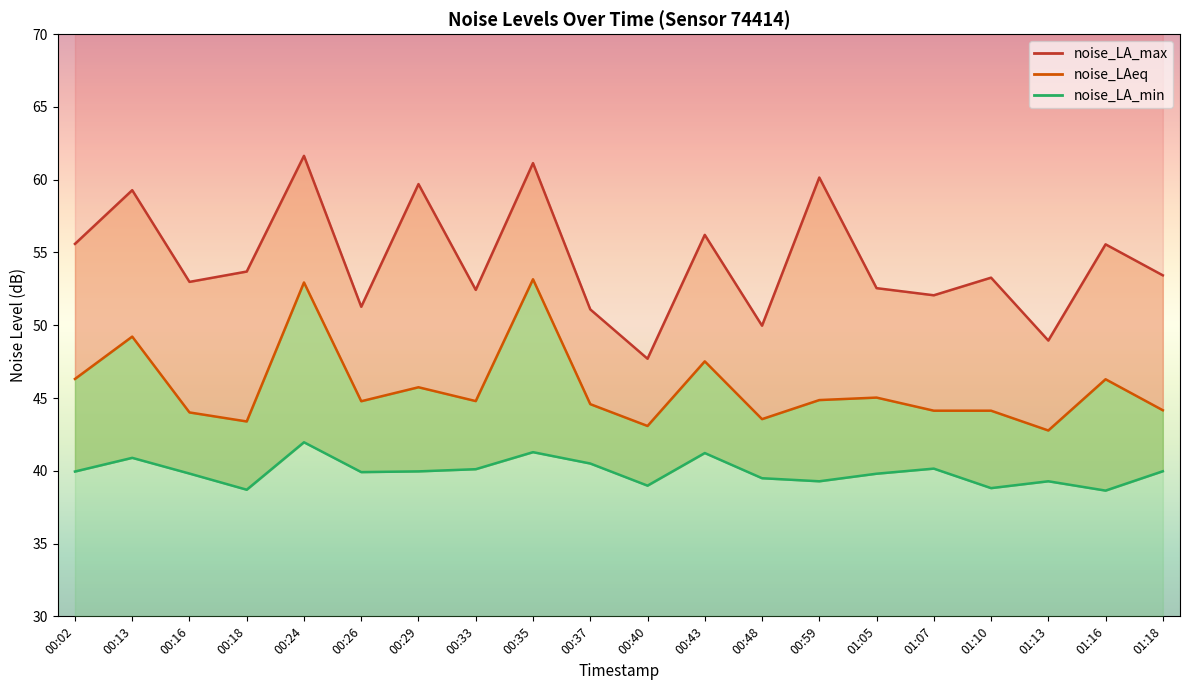

At which category is the sum across all series the highest?

00:24